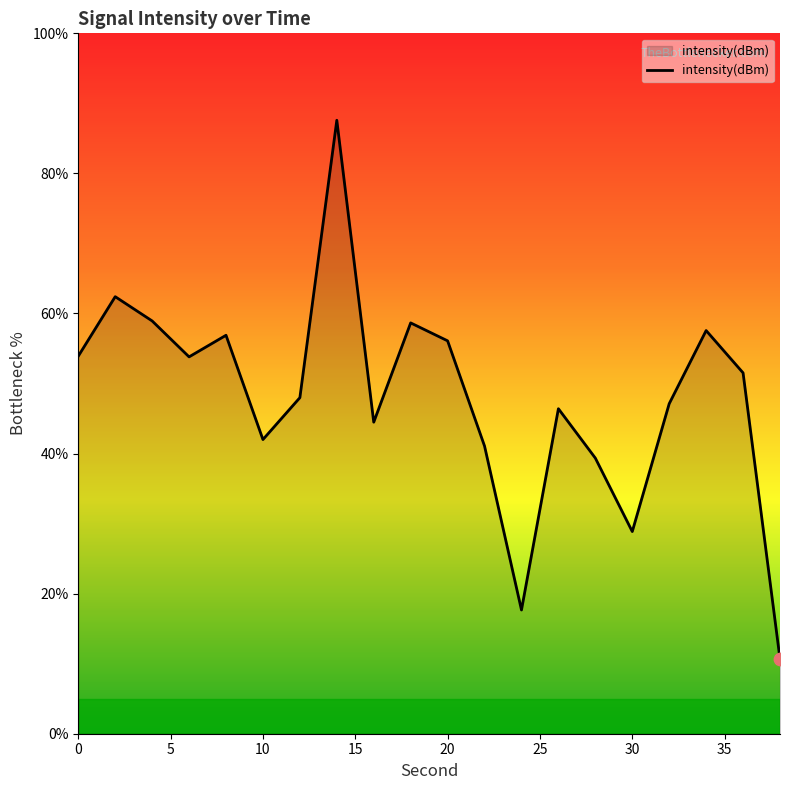

What is the greatest value displayed?

87.6